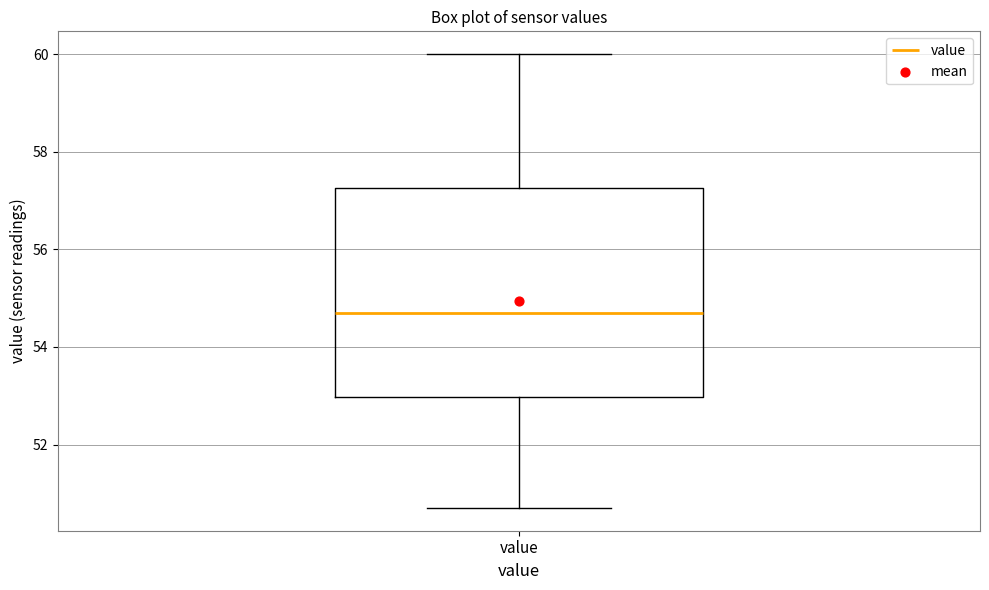

Where does the median line of the box for value sit on the y-axis? The values are not printed on the chart, so give them approximately, as read against the axis.

54.8